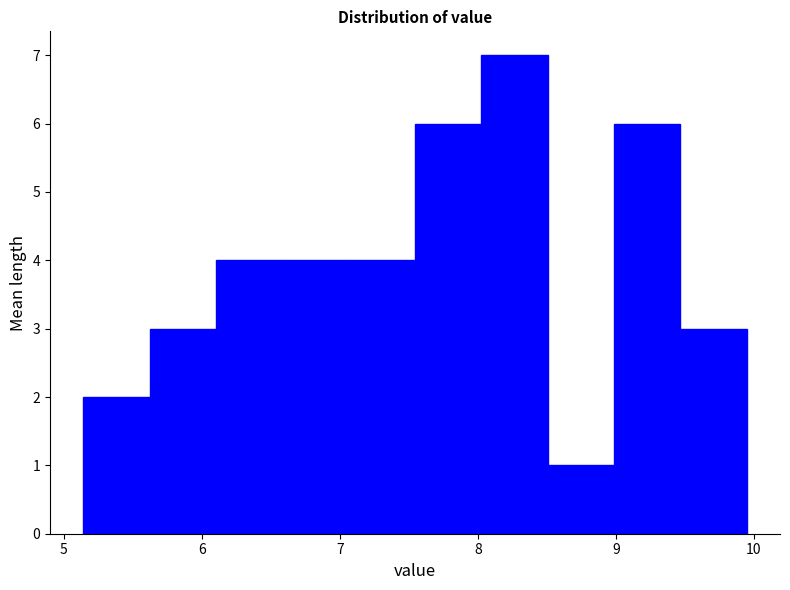

Over which range of the x-axis is the bar tallest?

8.0 to 8.5